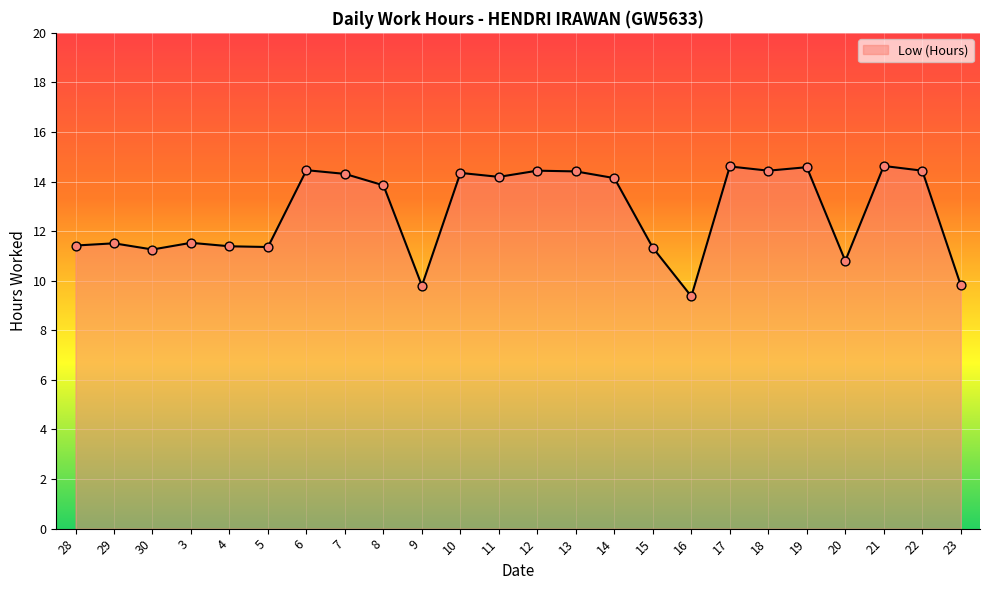

What is the change in value from 3 to 20?

-0.7